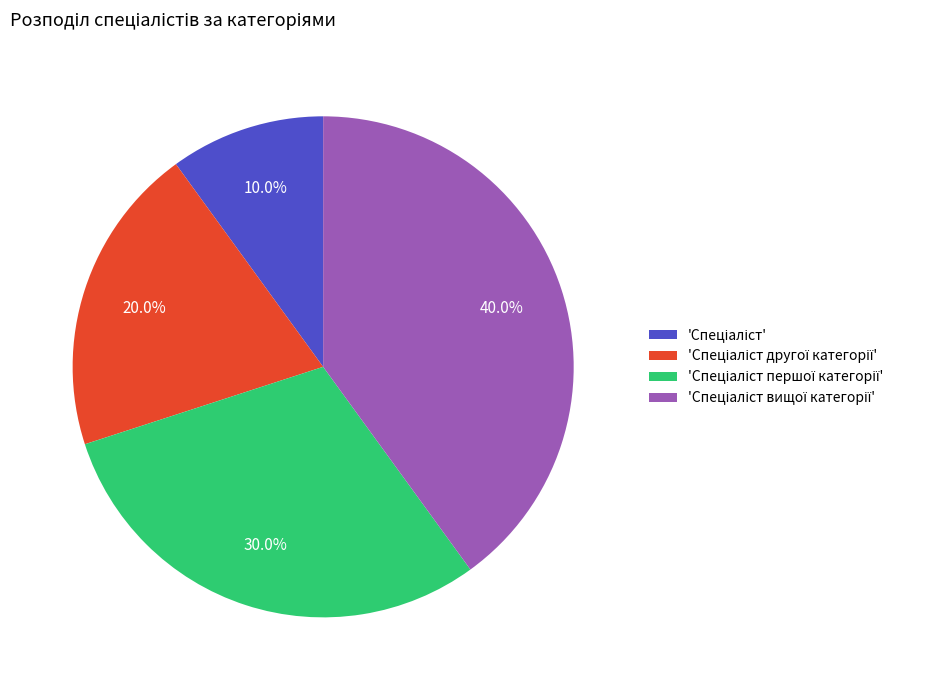

Does any single category account for the majority?

No